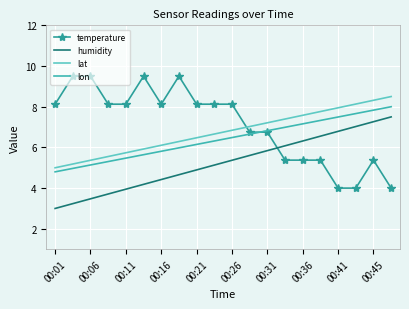

Which series has the largest range (max minus min)?

temperature